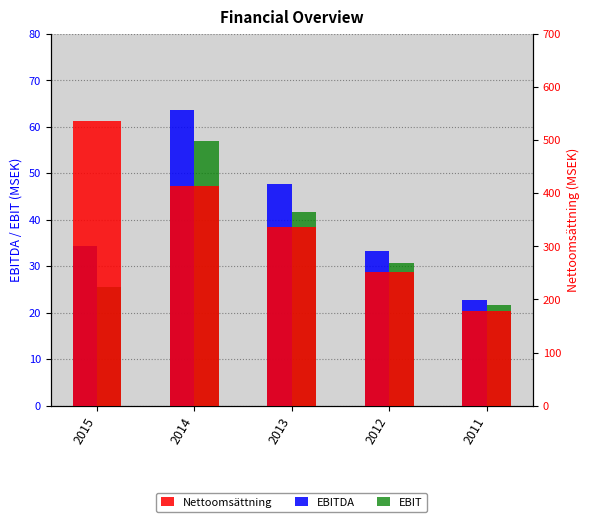

What is the average value of the EBITDA series?

40.3